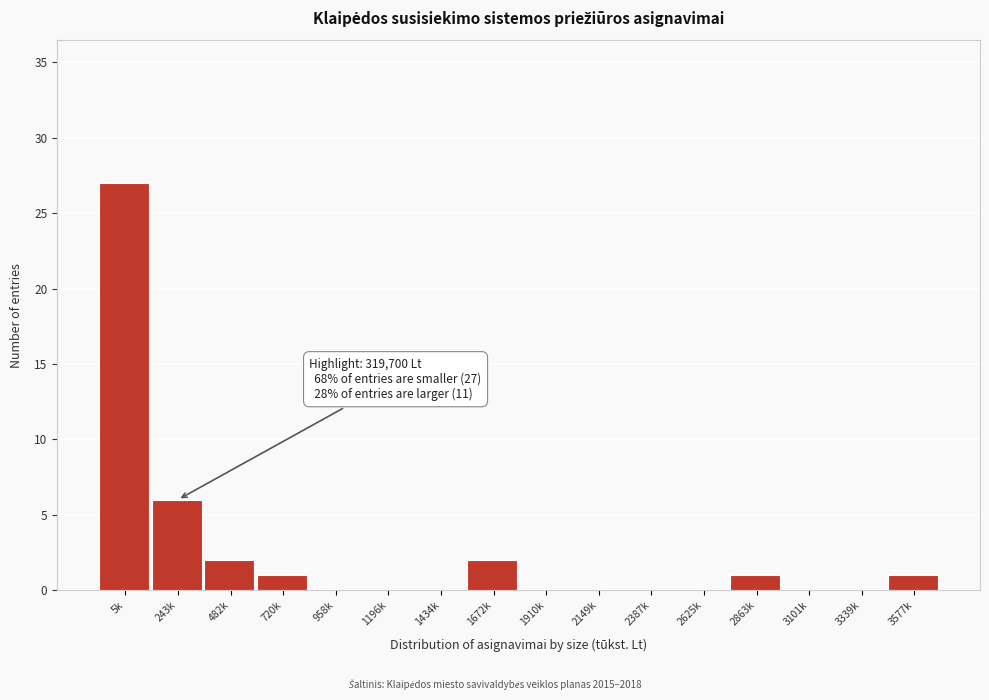

Reading left to right, extract all data points from this chart.

5k=27	243k=6	482k=2	720k=1	958k=0	1196k=0	1434k=0	1672k=2	1910k=0	2149k=0	2387k=0	2625k=0	2863k=1	3101k=0	3339k=0	3577k=1